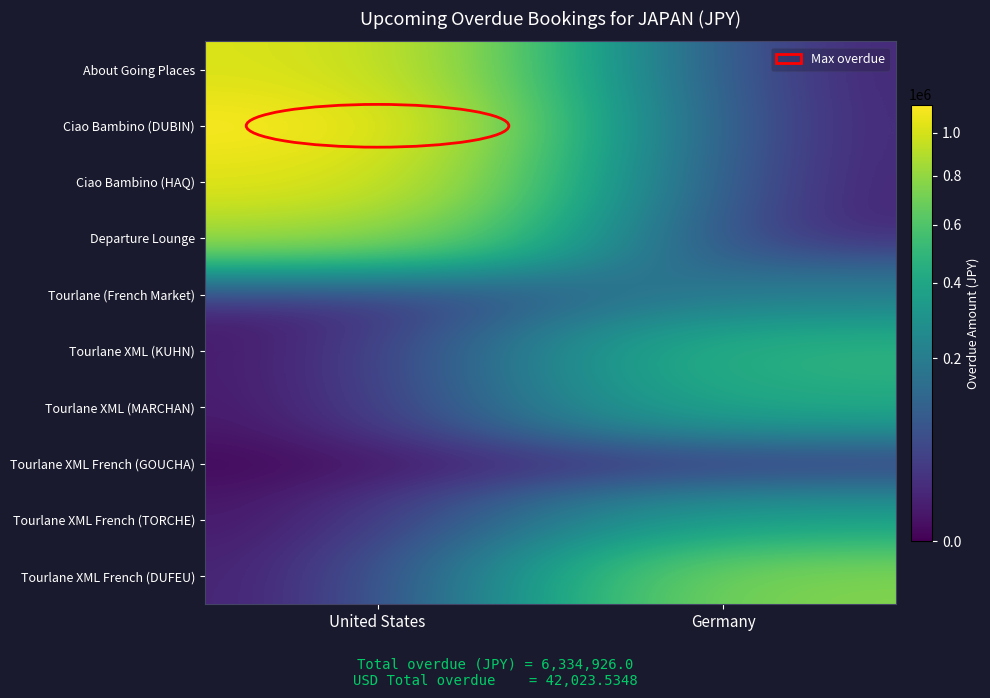

Reading left to right, what are all the values shown in this chart?

About Going Places: United States=1031286	Germany=0
Ciao Bambino (DUBIN): United States=1143000	Germany=0
Ciao Bambino (HAQ): United States=1052600	Germany=0
Departure Lounge: United States=855900	Germany=0
Tourlane (French Market): United States=0	Germany=200880
Tourlane XML (KUHN): United States=0	Germany=484250
Tourlane XML (MARCHAN): United States=0	Germany=431440
Tourlane XML French (GOUCHA): United States=0	Germany=5880
Tourlane XML French (TORCHE): United States=0	Germany=368050
Tourlane XML French (DUFEU): United States=0	Germany=761640